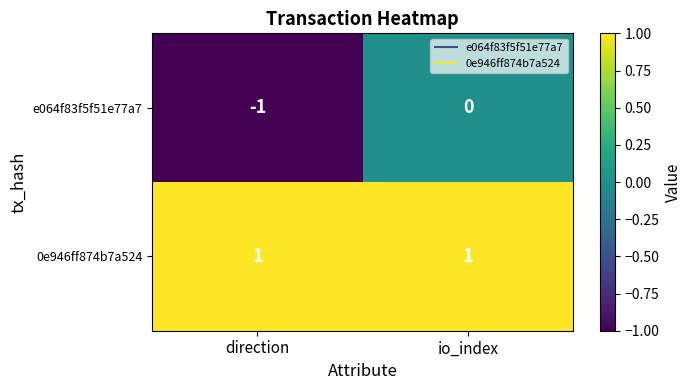

At how many categories does at least one series exceed 0?

2